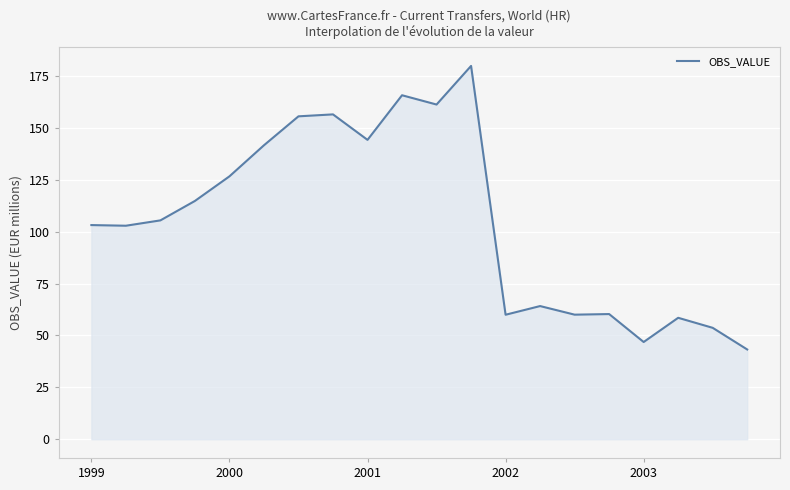

What is the difference between the maximum and minimum values?

136.5